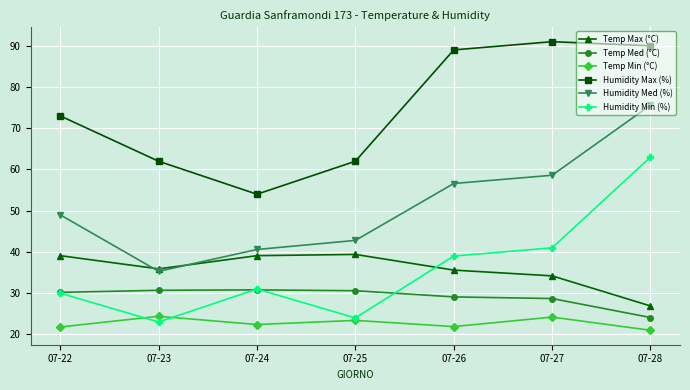

Is it true that Temp Max (°C) equals 52.3 at 07-25?

False